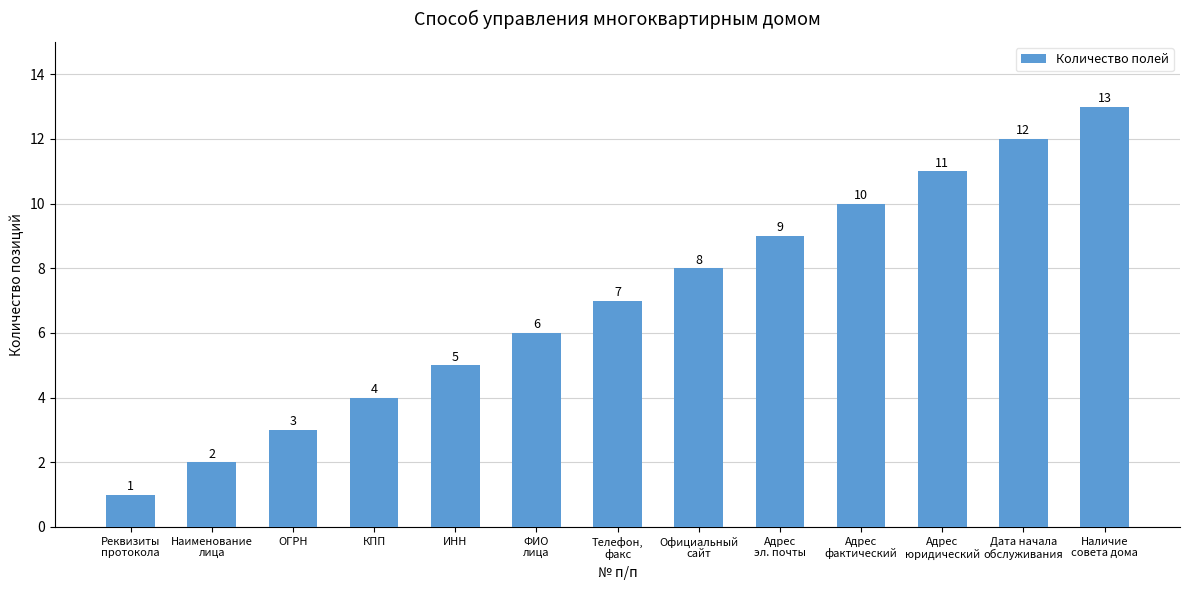

What is the label of the 12th bar from the left?

Дата начала
обслуживания